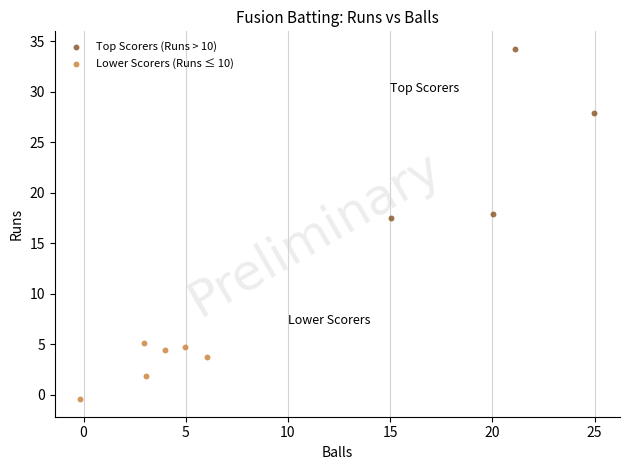

Which series reaches the minimum Y coordinate?

Lower Scorers (Runs ≤ 10)